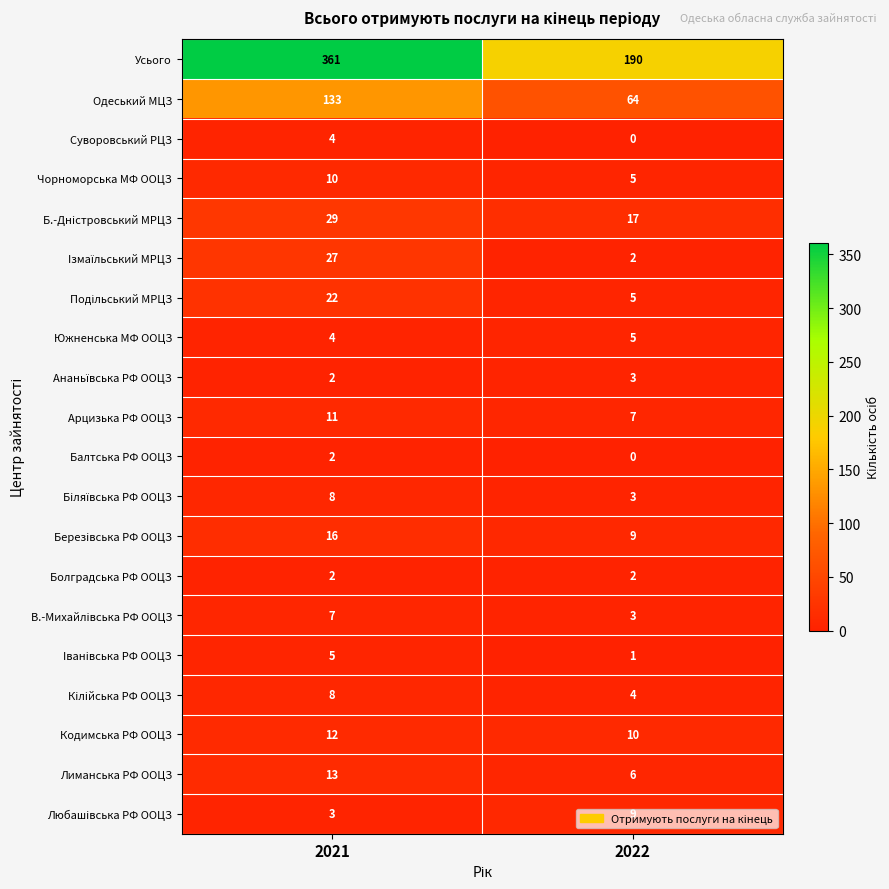

Which series changed the most between 2021 and 2022?

Усього